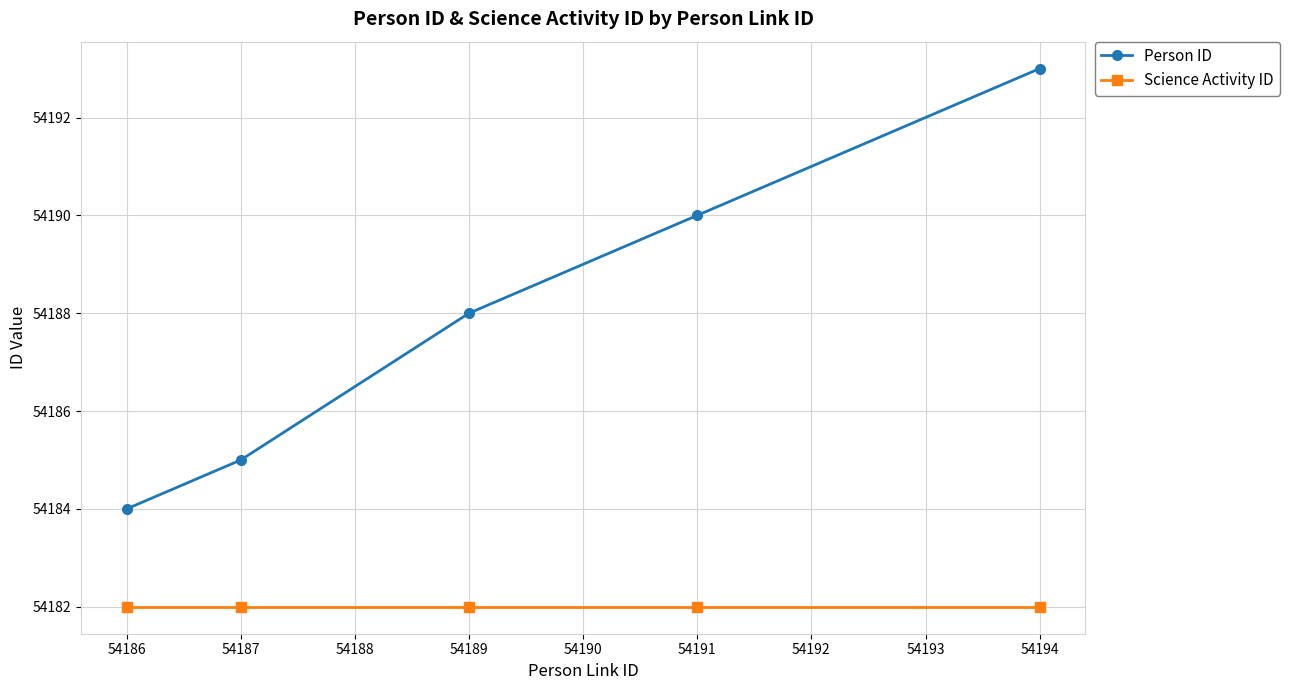

True or false: Science Activity ID has a value of 21271 at 54194.

False